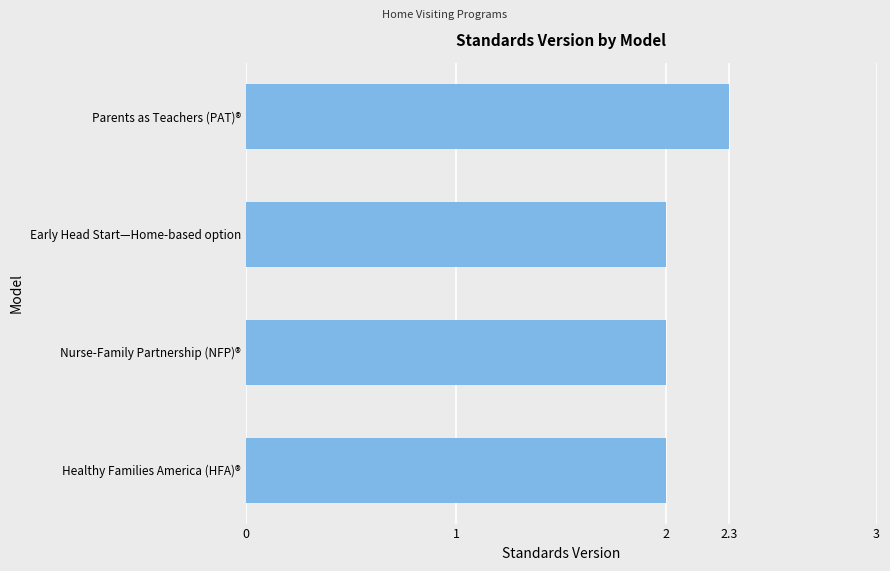

Approximately how many times larger is the value at Early Head Start—Home-based option compared to Healthy Families America (HFA)®?

1.0